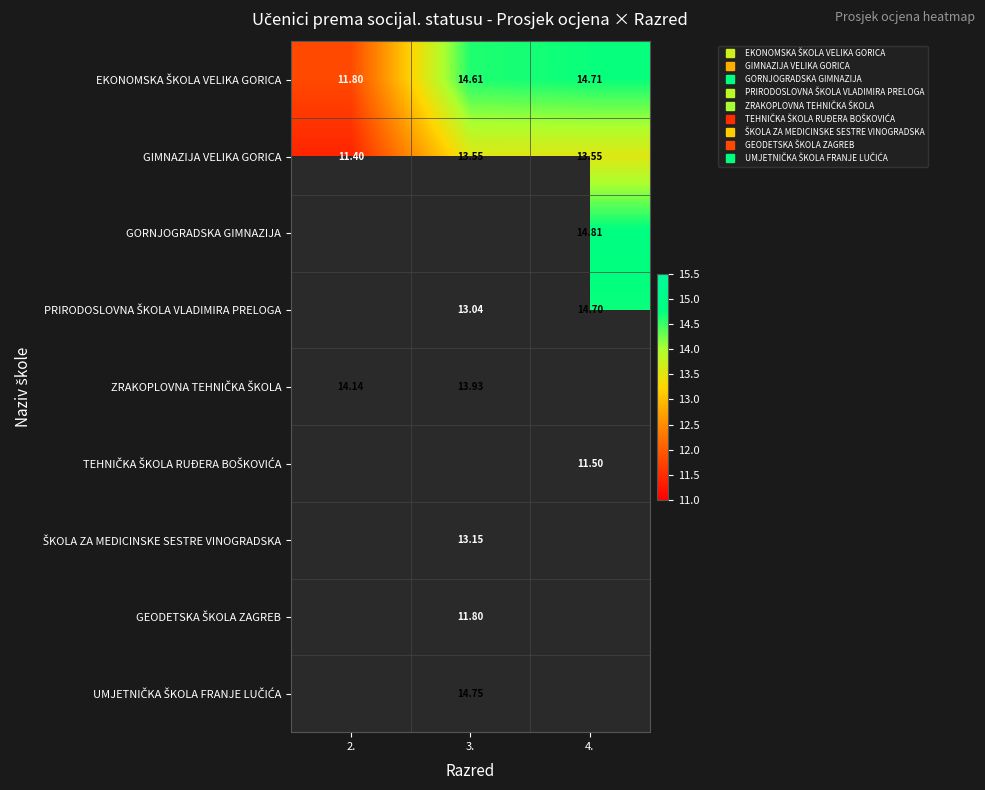

Which label corresponds to the smallest value in the chart?

2.